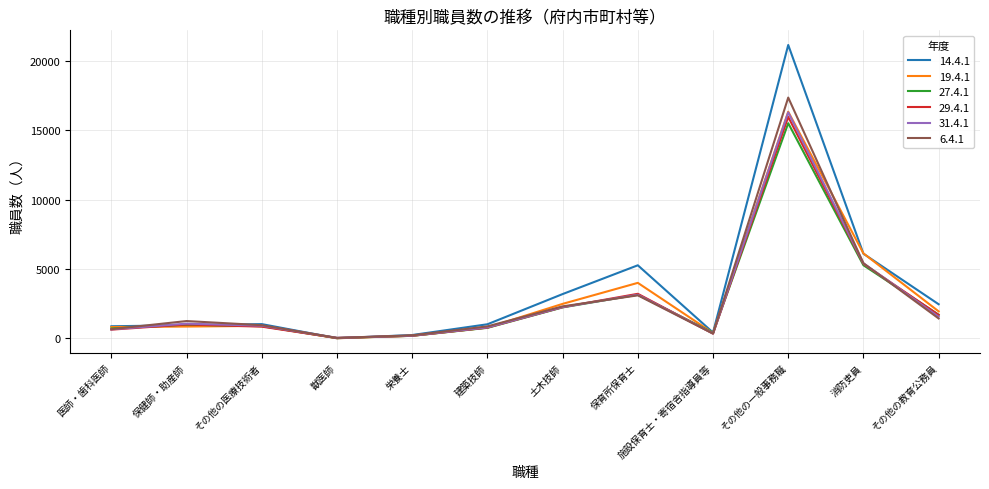

What is the difference between the 14.4.1 values at その他の一般事務職 and その他の教育公務員?

18680